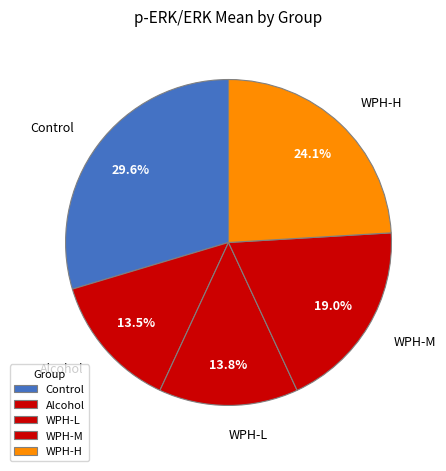

What portion of the pie excludes WPH-L?

86.2%